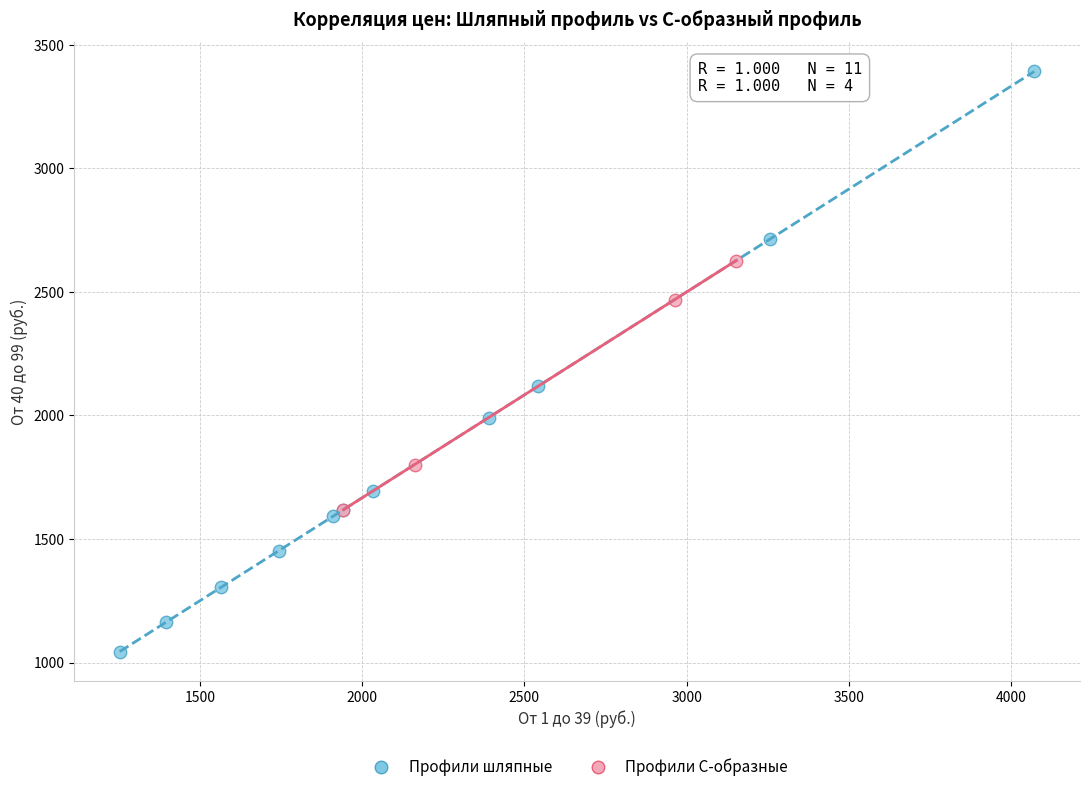

Which series contains the highest Y value?

Профили шляпные